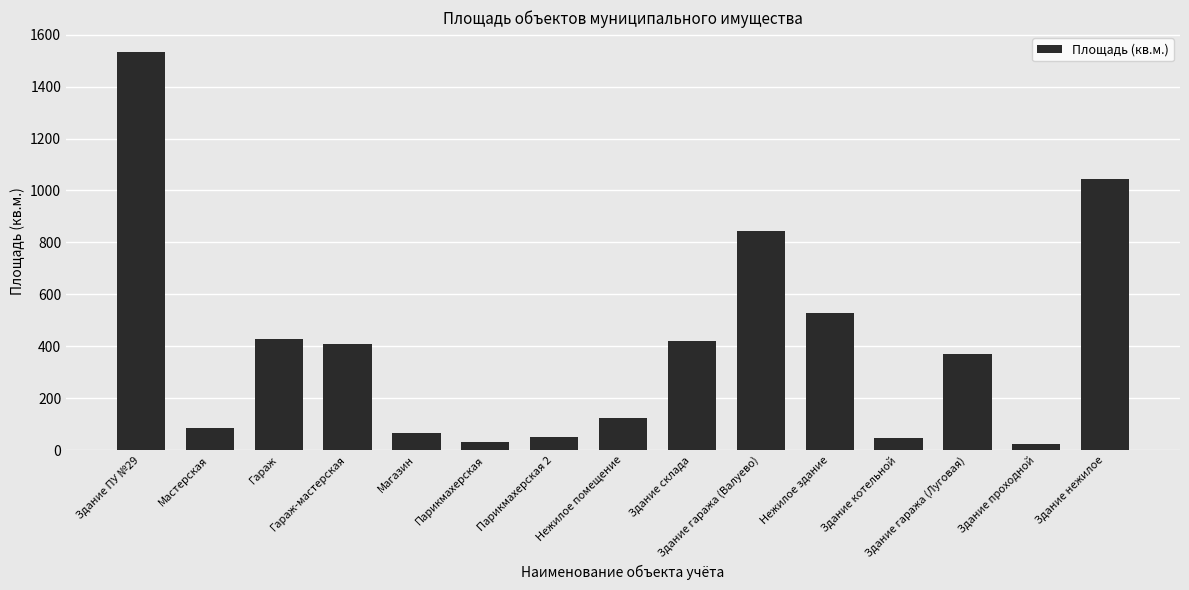

Are the bars horizontal?

No